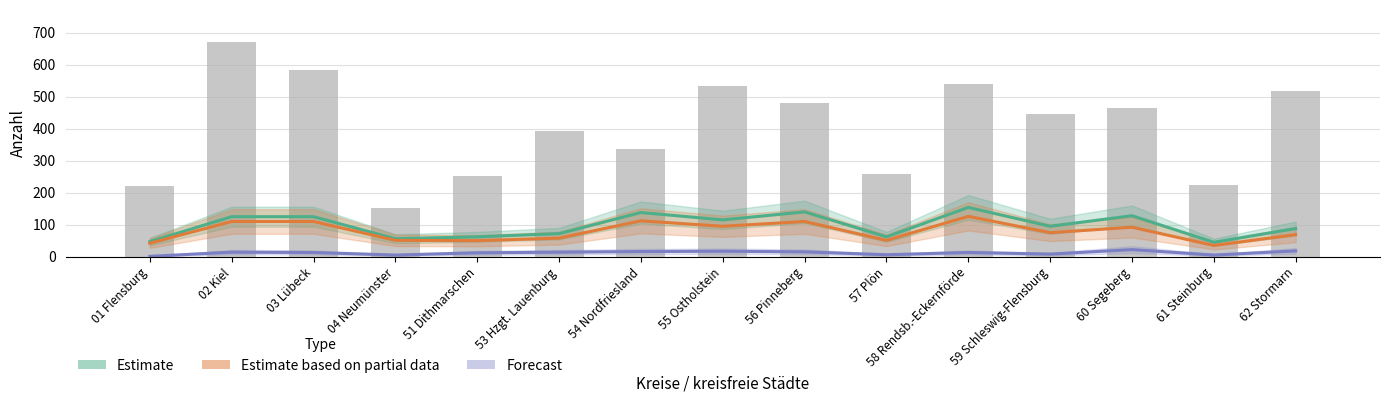

Reading left to right, what are all the values shown in this chart?

Estimate: 01 Flensburg=47	02 Kiel=125	03 Lübeck=125	04 Neumünster=56	51 Dithmarschen=62	53 Hzgt. Lauenburg=72	54 Nordfriesland=138	55 Ostholstein=115	56 Pinneberg=140	57 Plön=62	58 Rendsb.-Eckernförde=154	59 Schleswig-Flensburg=95	60 Segeberg=128	61 Steinburg=45	62 Stormarn=88
Estimate based on partial data: 01 Flensburg=42	02 Kiel=110	03 Lübeck=110	04 Neumünster=51	51 Dithmarschen=50	53 Hzgt. Lauenburg=58	54 Nordfriesland=112	55 Ostholstein=95	56 Pinneberg=110	57 Plön=51	58 Rendsb.-Eckernförde=126	59 Schleswig-Flensburg=75	60 Segeberg=92	61 Steinburg=35	62 Stormarn=69
Forecast: 01 Flensburg=1	02 Kiel=14	03 Lübeck=13	04 Neumünster=5	51 Dithmarschen=12	53 Hzgt. Lauenburg=14	54 Nordfriesland=16	55 Ostholstein=17	56 Pinneberg=15	57 Plön=6	58 Rendsb.-Eckernförde=13	59 Schleswig-Flensburg=8	60 Segeberg=22	61 Steinburg=5	62 Stormarn=18